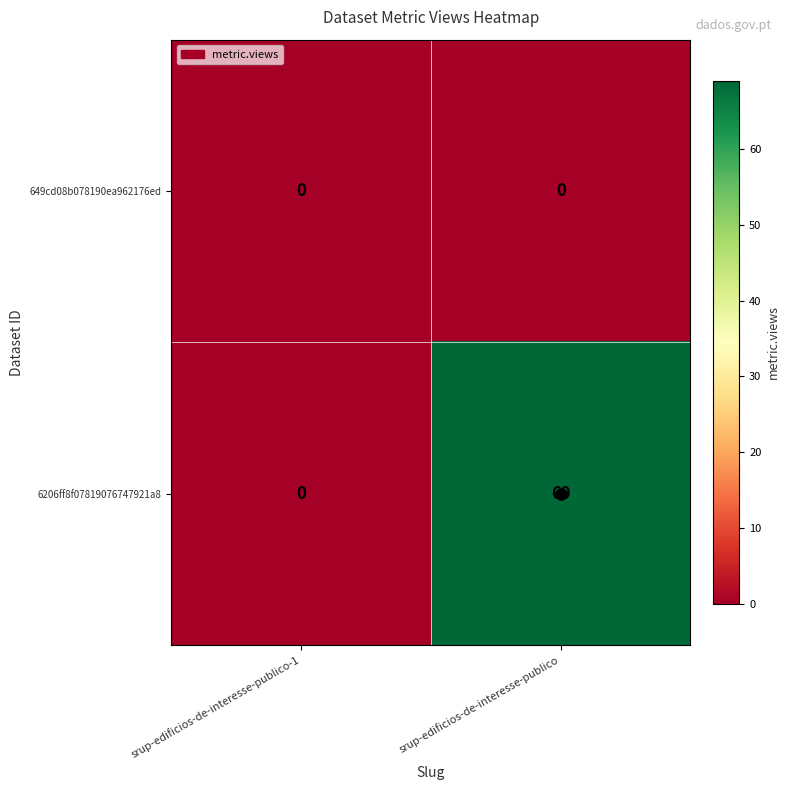

List the series in order of their peak value, lowest first.

649cd08b078190ea962176ed, 6206ff8f07819076747921a8